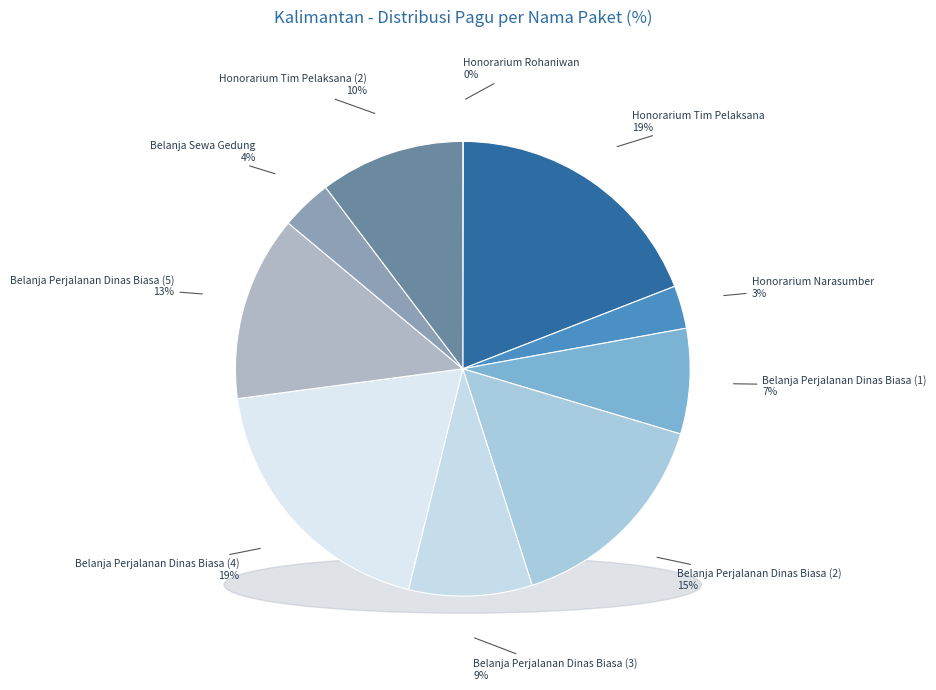

What is the smallest slice in the pie chart?

Honorarium Rohaniwan